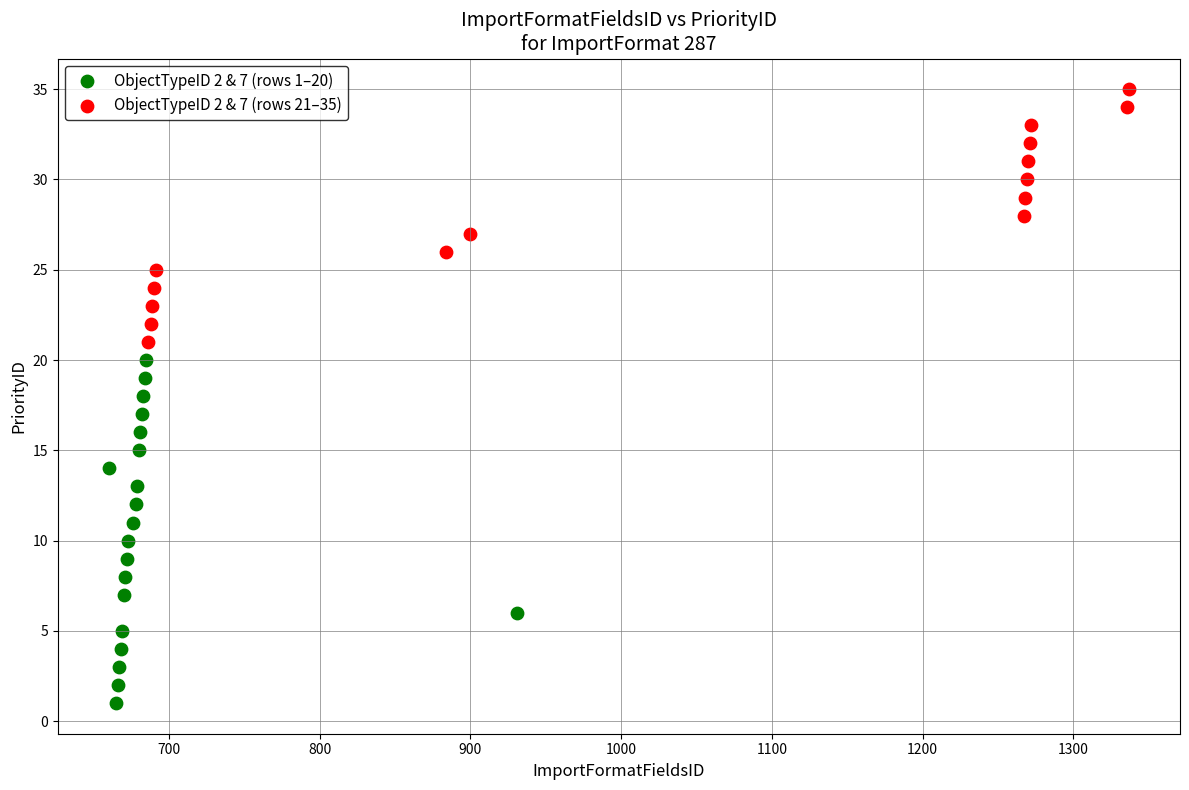

Which series contains the lowest Y value?

ObjectTypeID 2 & 7 (rows 1–20)